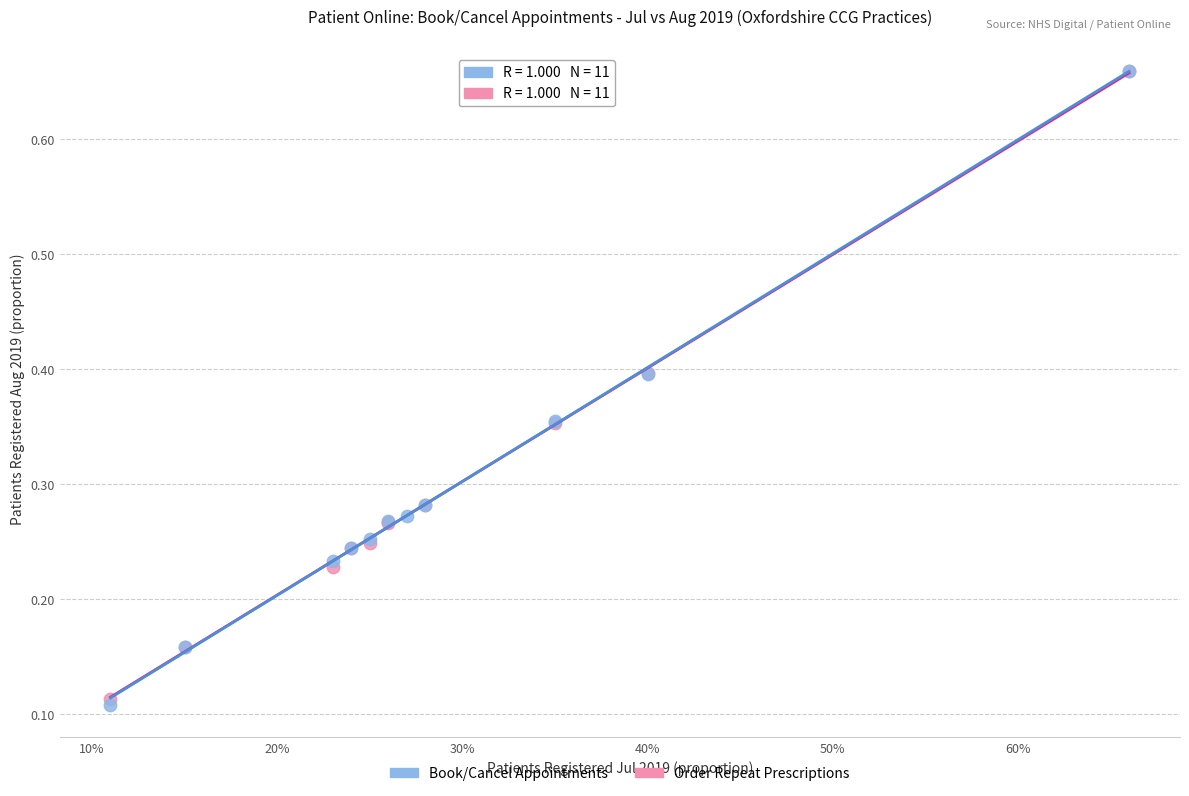

Which series has the widest spread of Y values?

Book/Cancel Appointments